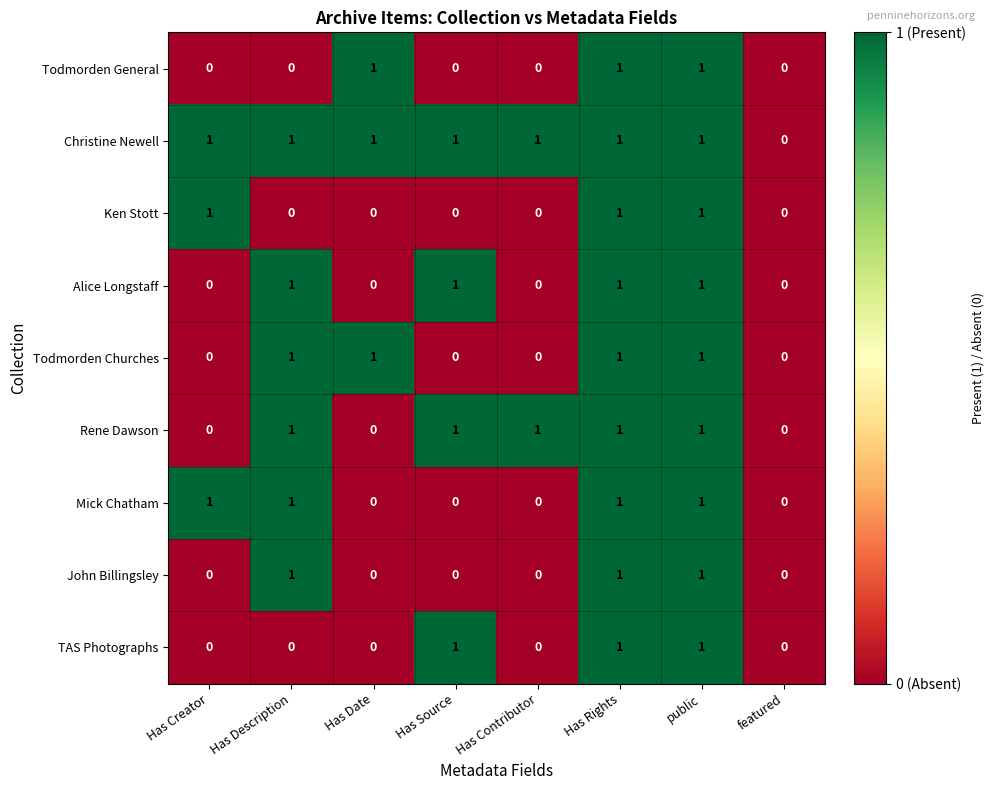

Which series has the largest total across all categories?

Christine Newell